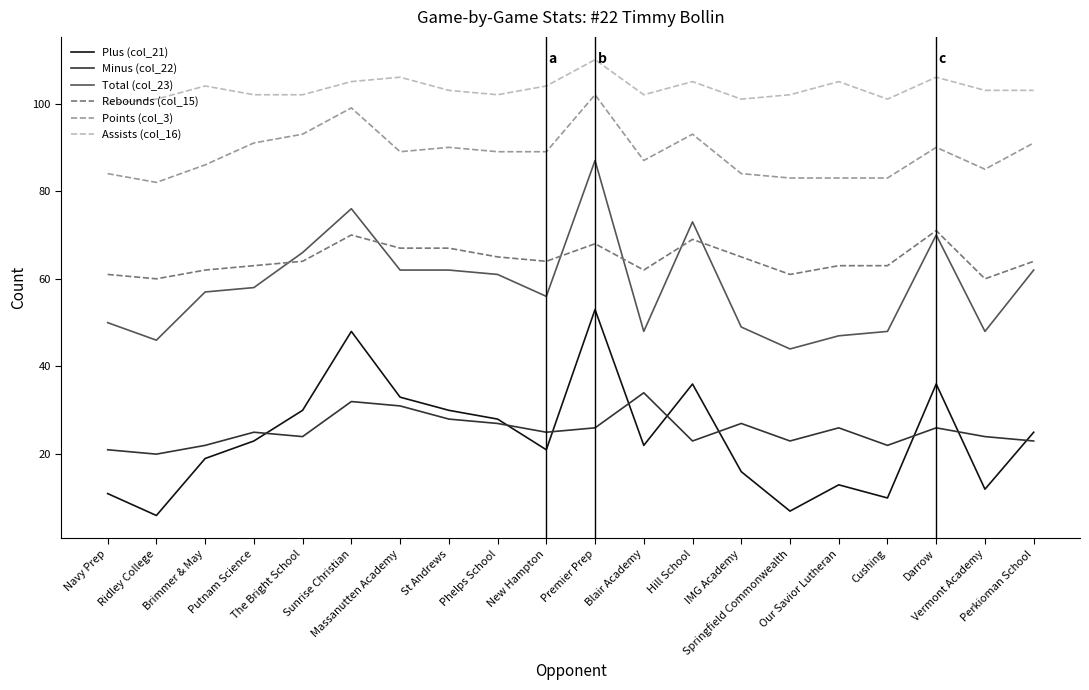

Rank the series by their maximum value, from lowest to highest.

Minus (col_22), Plus (col_21), Rebounds (col_15), Total (col_23), Points (col_3), Assists (col_16)